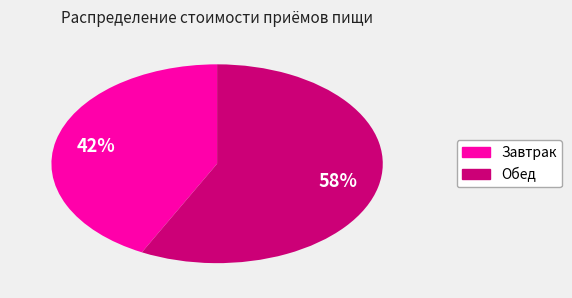

What is the largest slice in the pie chart?

Обед